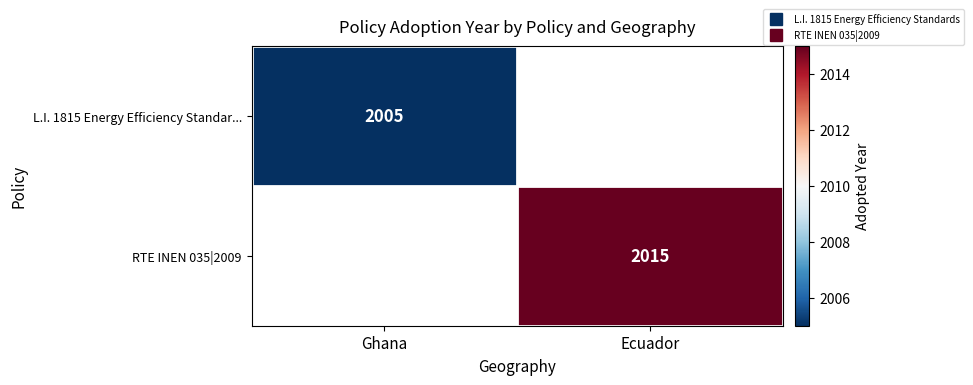

What value does the RTE INEN 035|2009 series have at Ecuador?

2015.0